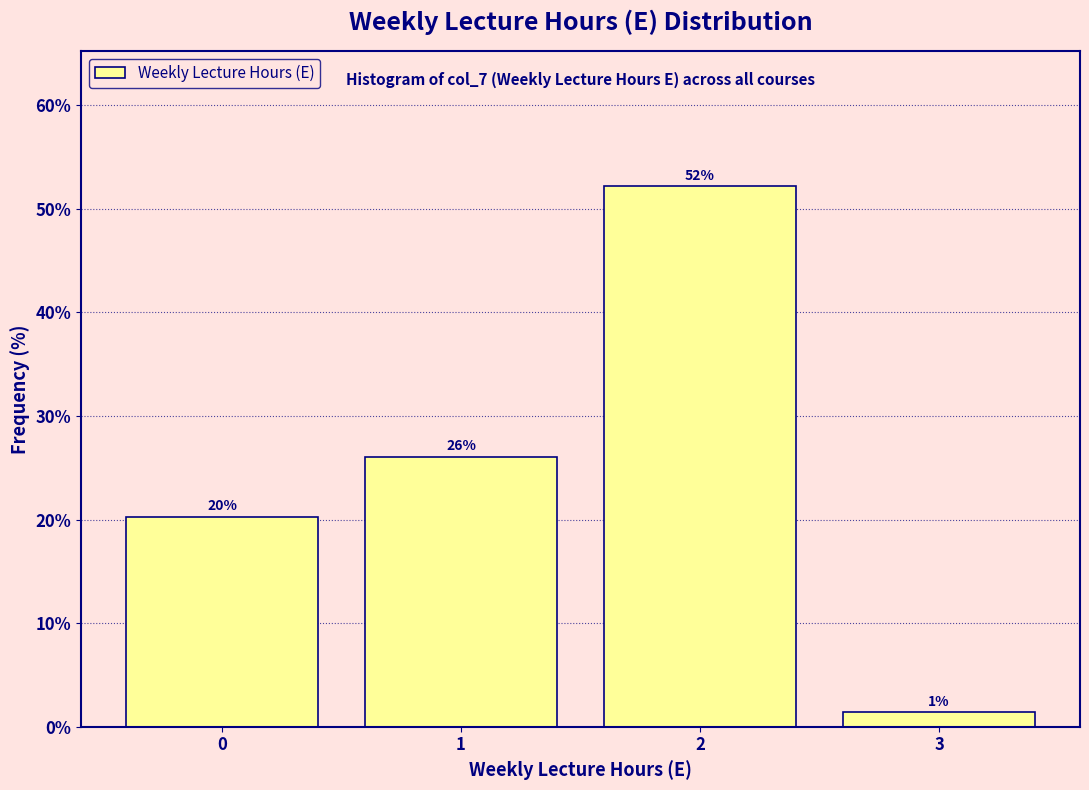

Which label corresponds to the smallest value in the chart?

3